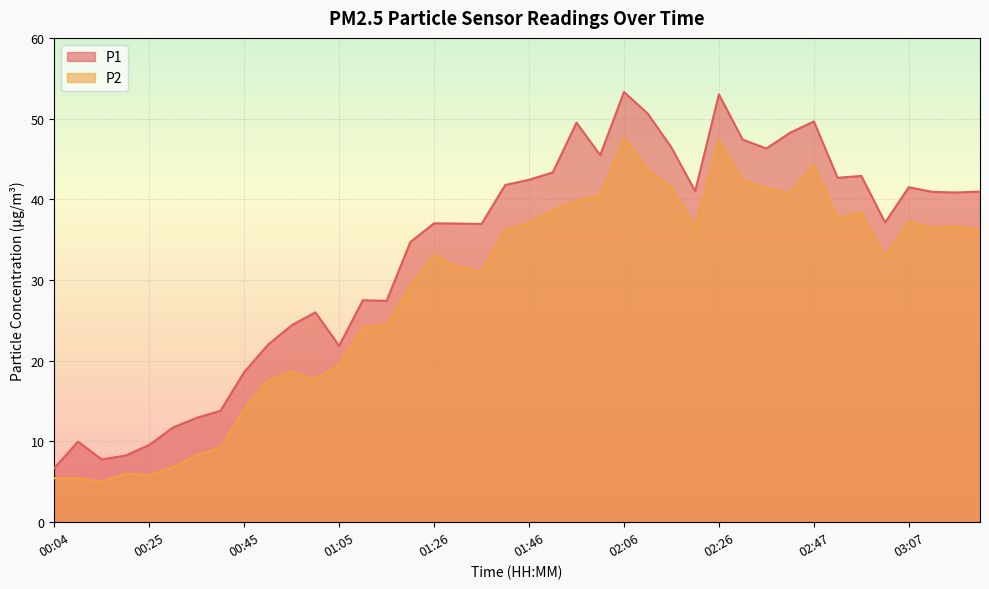

What is the difference between the second highest and second lowest values in the P2 series?

41.9